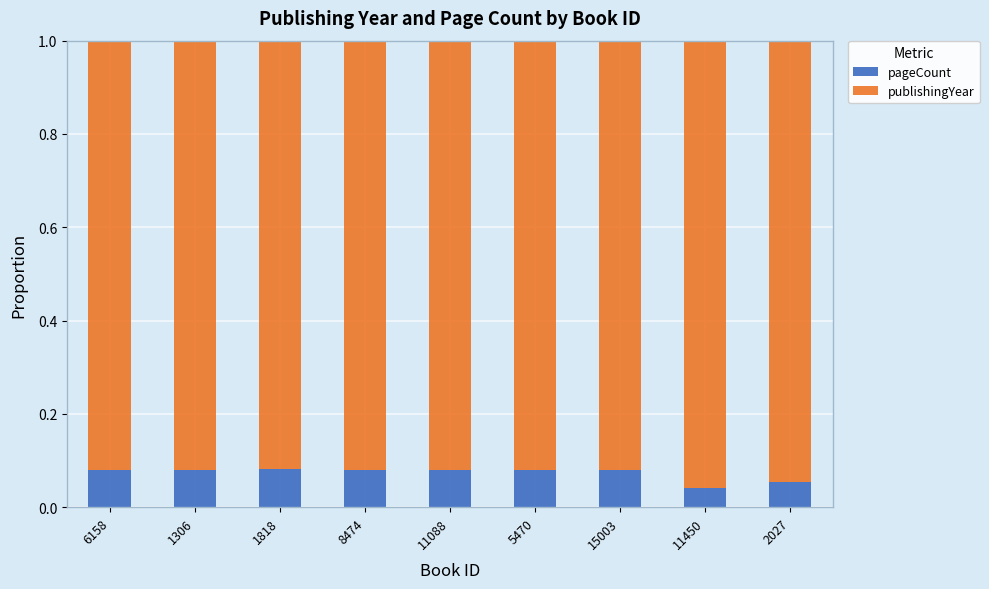

Count the pageCount values in the range 0 to 1.

9